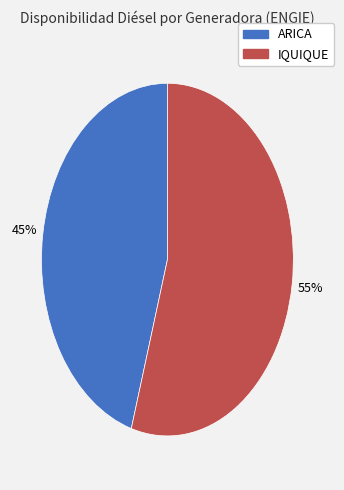

Is there any slice that represents more than half of the pie?

Yes